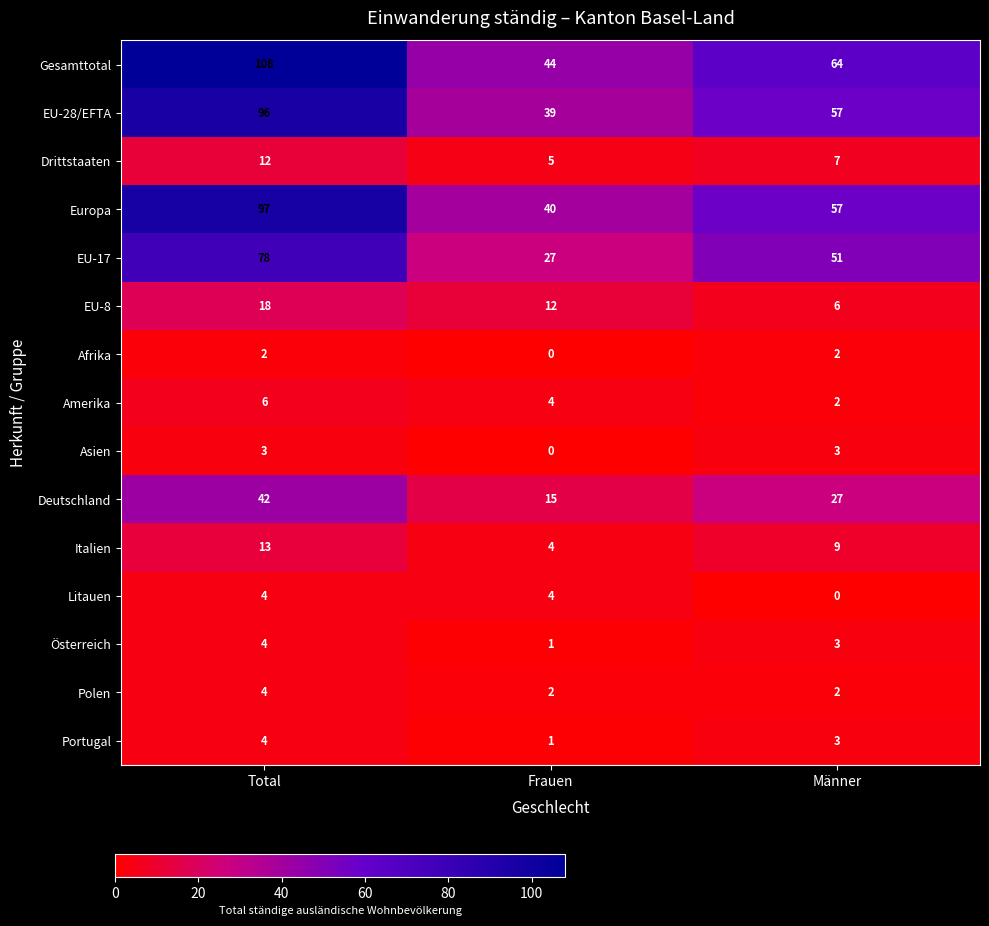

Read the Drittstaaten value at Männer.

7